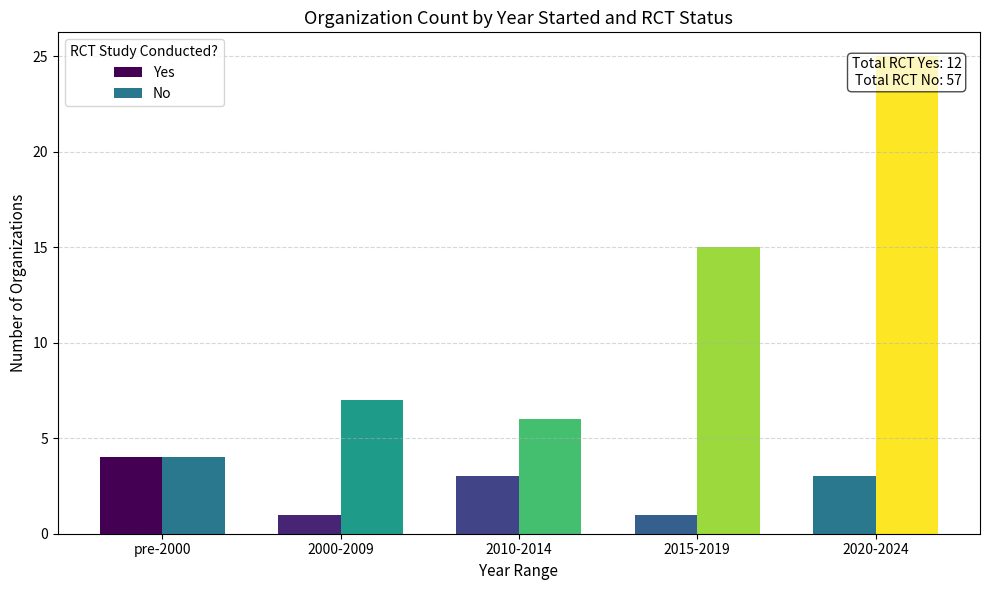

At which category does the chart reach its minimum across all series?

2000-2009